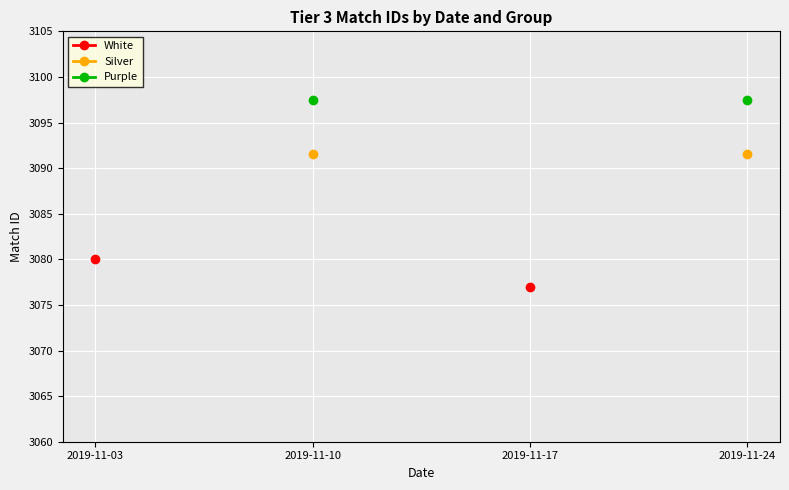

True or false: Silver has a value of 3091.5 at 2019-11-10.

True